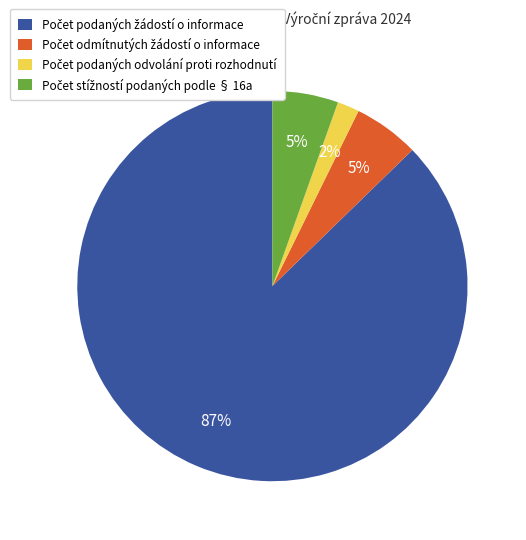

Does any single category account for the majority?

Yes